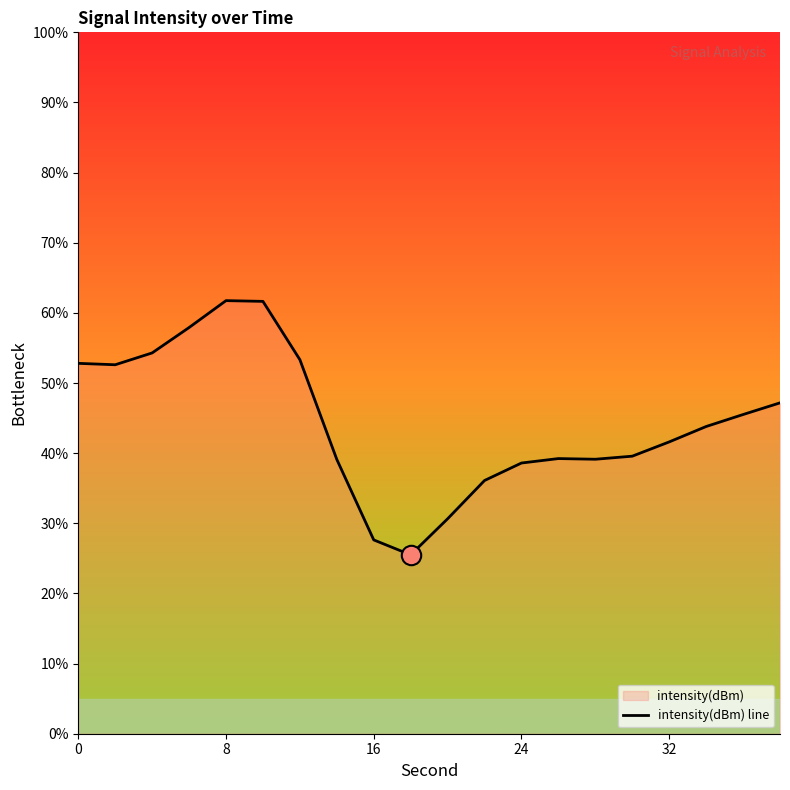

What is the value of the 10th point from the left?

25.5